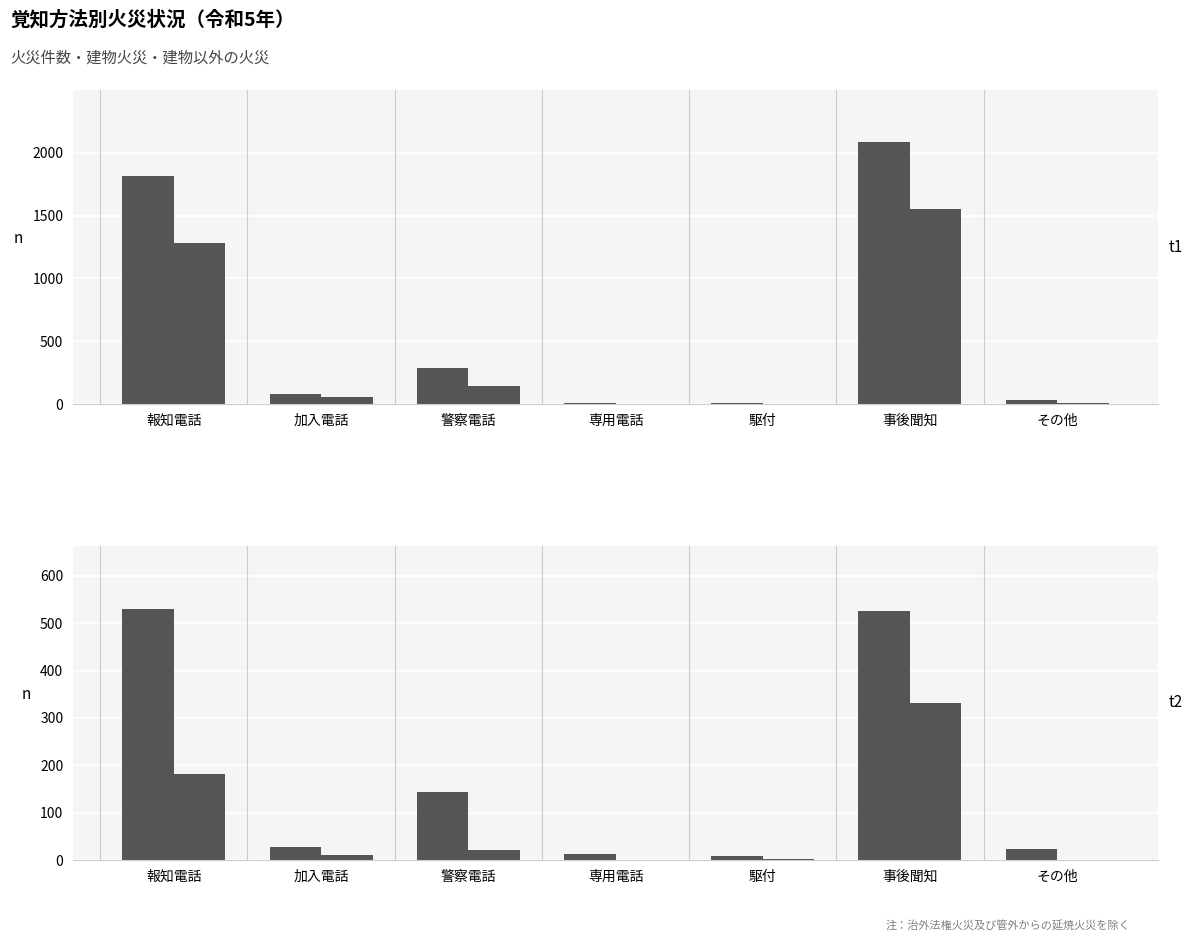

Rank the series by their average value, from lowest to highest.

ぼや, 建物以外の火災, 建物火災, 火災件数